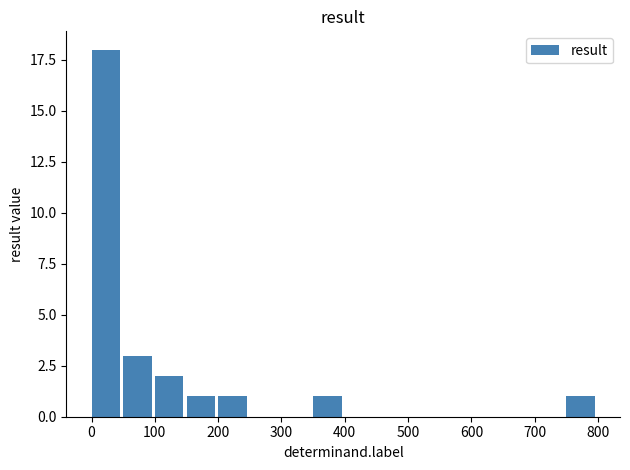

What is the greatest value displayed?

18